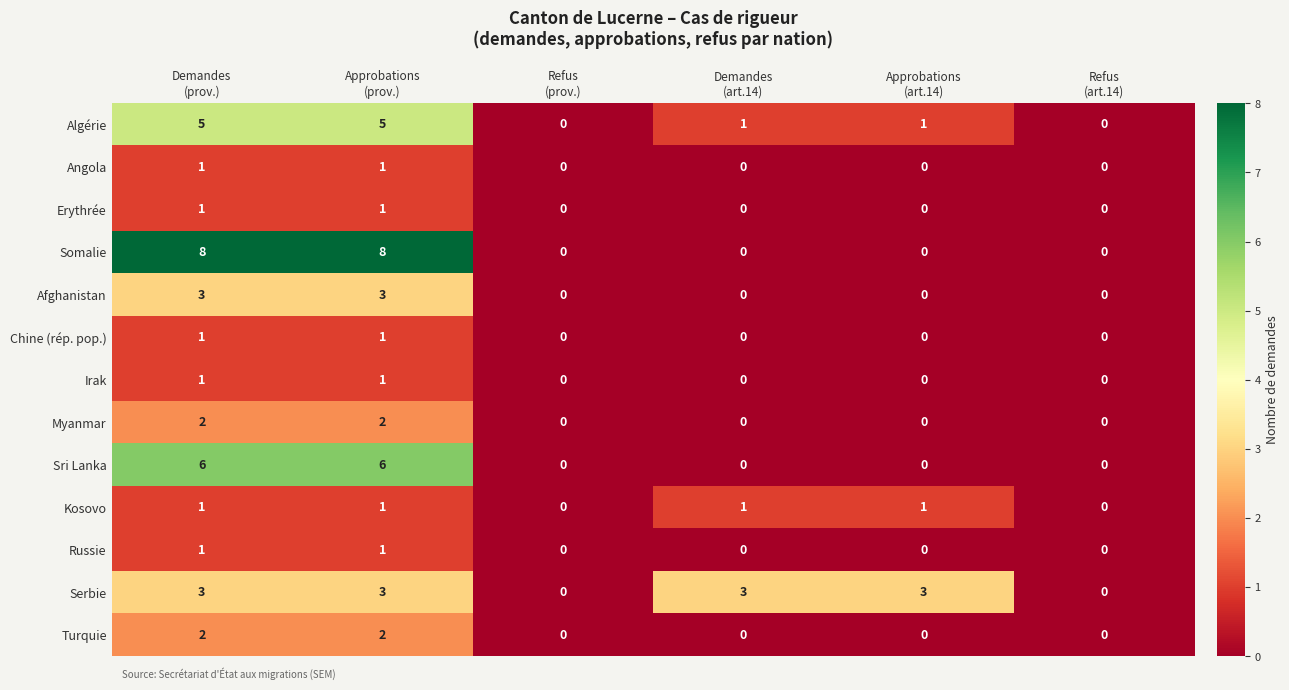

What is the difference between the second highest and second lowest values in the Sri Lanka series?

6